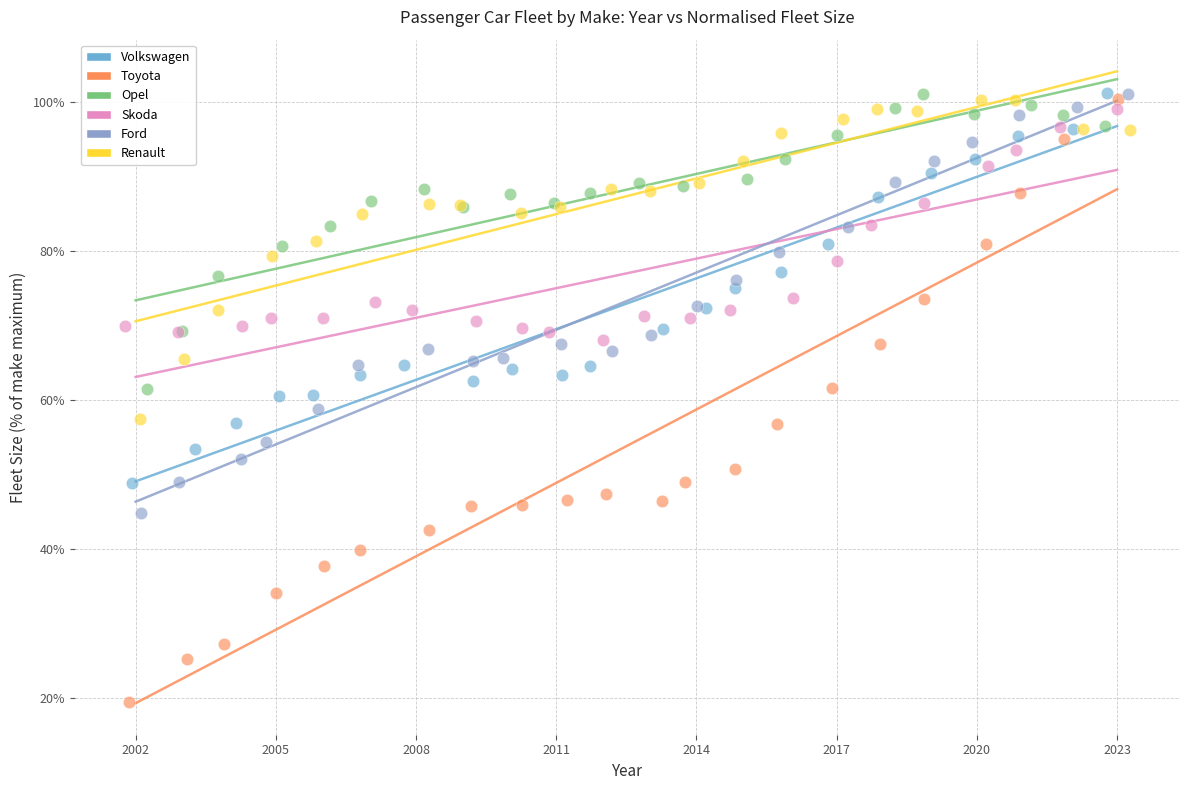

Which series has the largest Y range (max minus min)?

Toyota